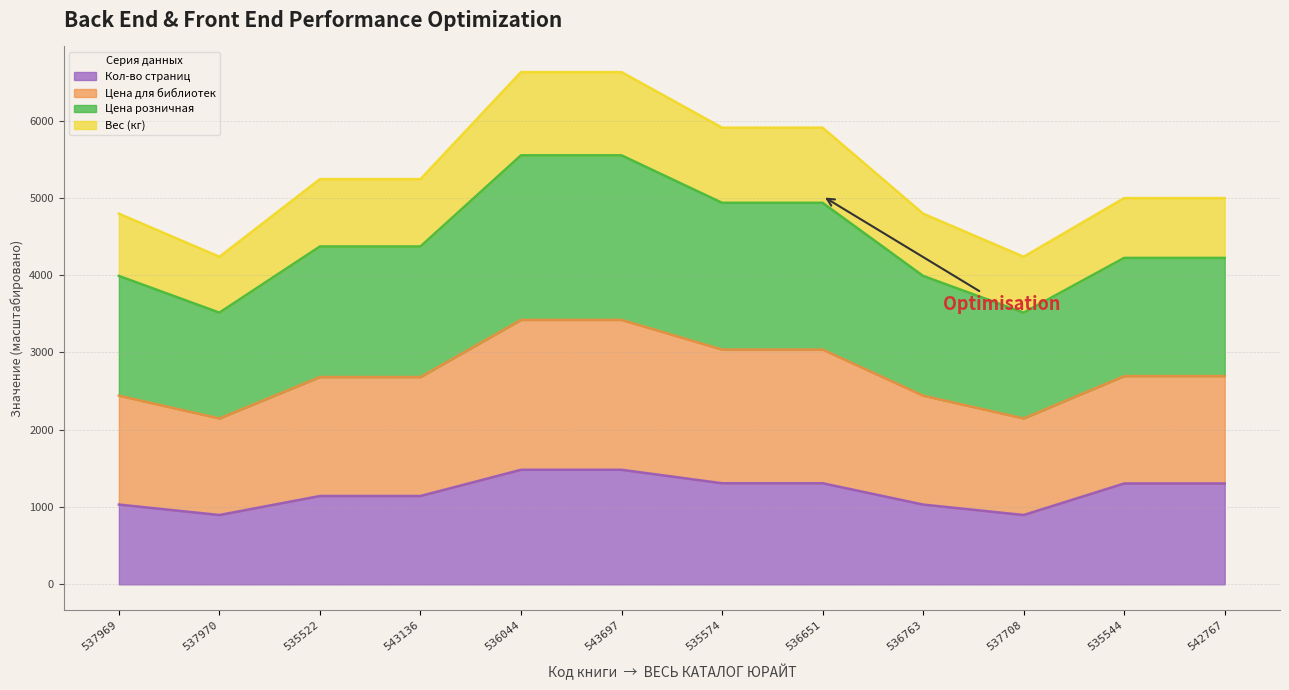

What are all the series names shown in the legend?

Кол-во страниц, Цена для библиотек, Цена розничная, Вес (кг)